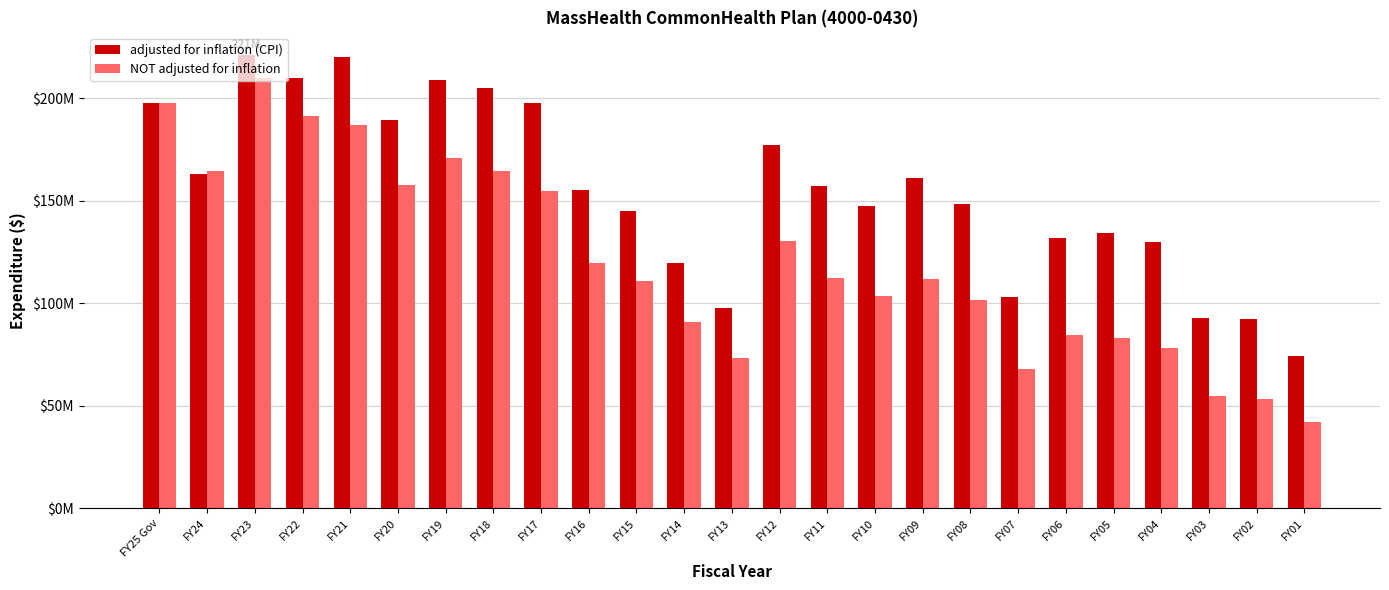

Rank the categories by NOT adjusted for inflation value from lowest to highest.

FY01, FY02, FY03, FY07, FY13, FY04, FY05, FY06, FY14, FY08, FY10, FY15, FY09, FY11, FY16, FY12, FY17, FY20, FY18, FY24, FY19, FY21, FY22, FY25 Gov, FY23